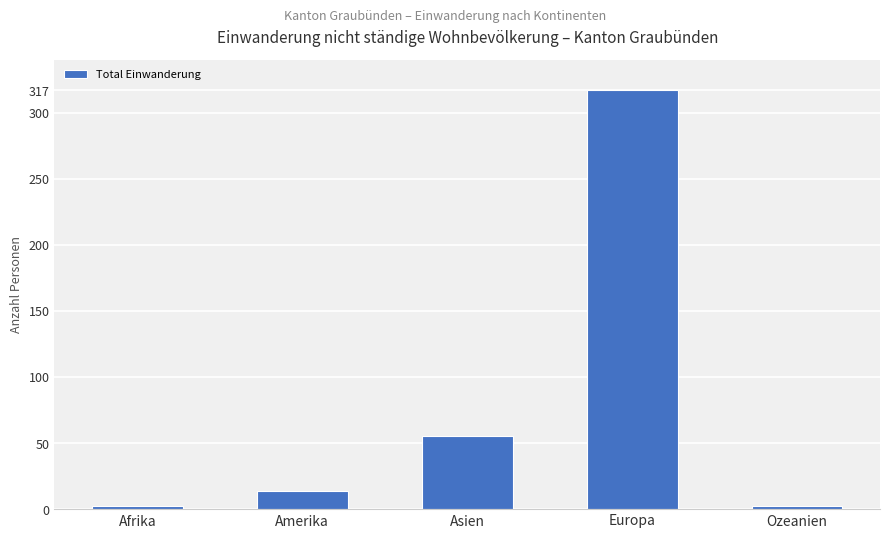

What is the approximate value at Amerika, to the nearest 5?

15